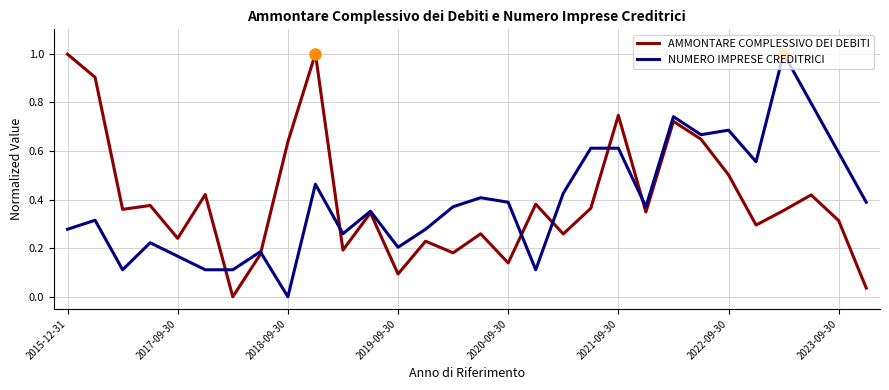

What is the greatest value displayed?

1.0